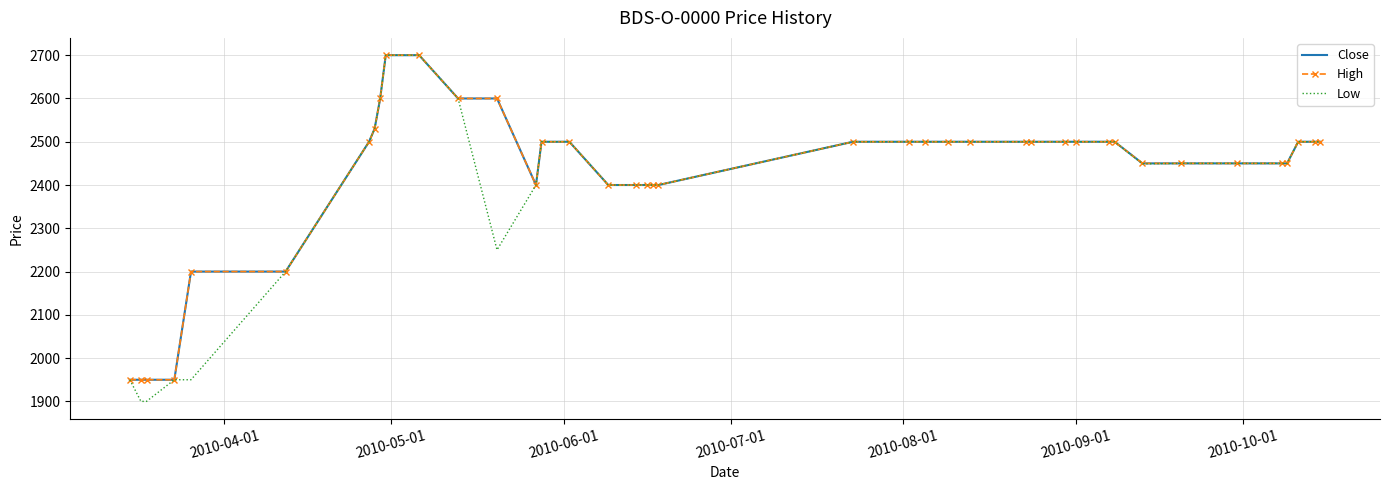

What is the lowest value of the High series?

1950